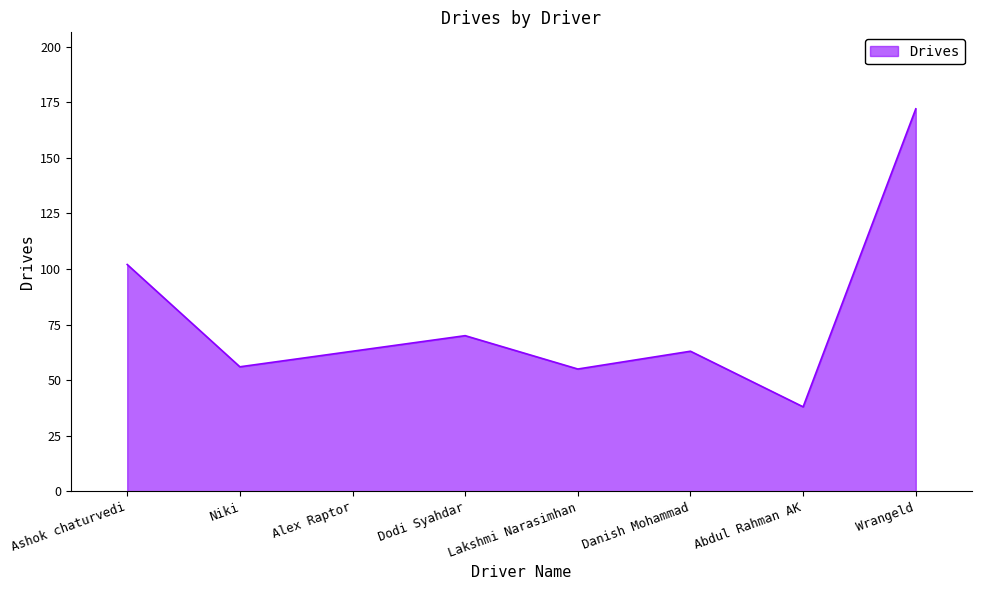

What is the sum of all values?

619